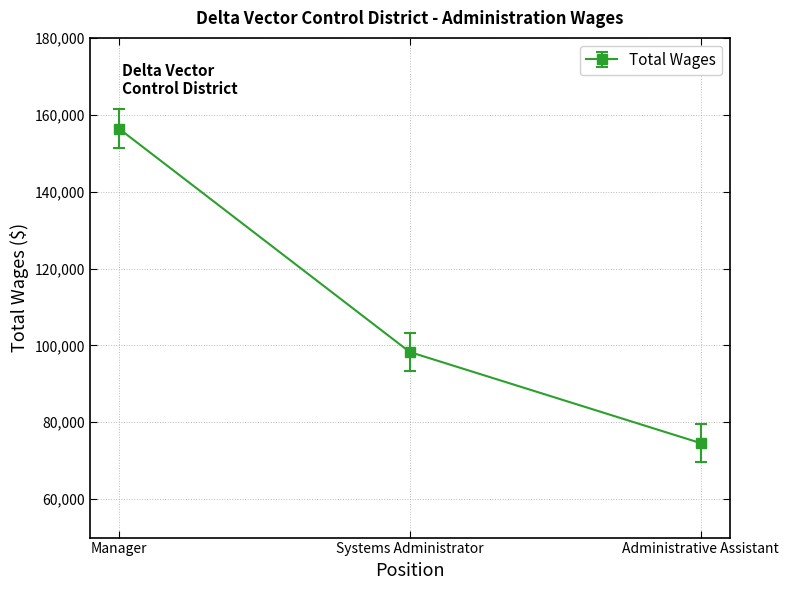

Rank the categories by value from lowest to highest.

Administrative Assistant, Systems Administrator, Manager